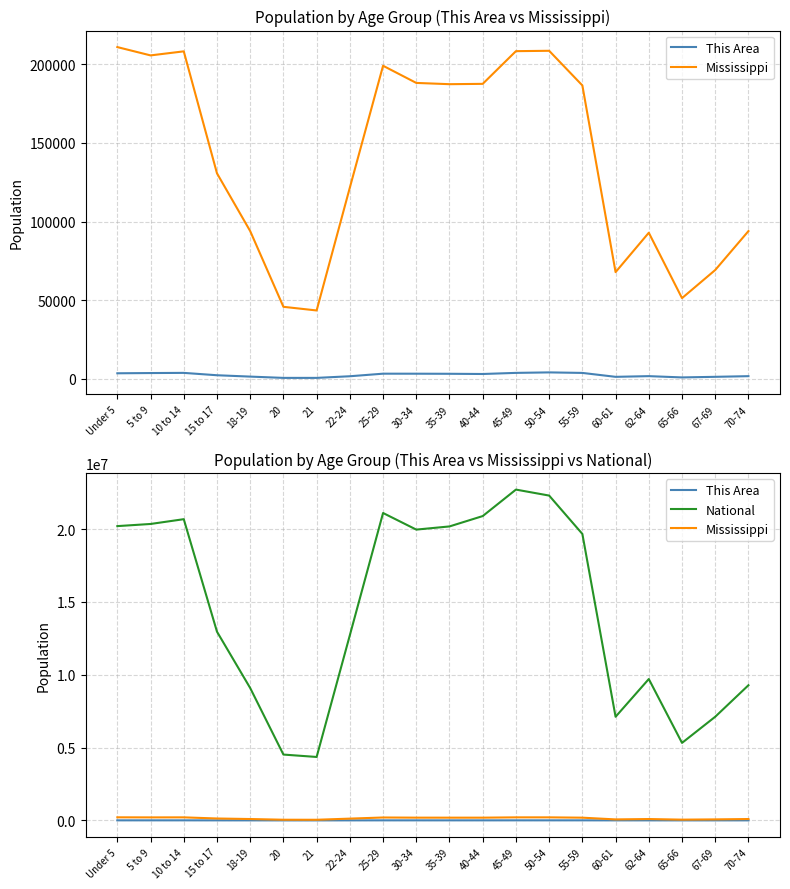

What is the value of the National point at the 8th from the left?

12712576